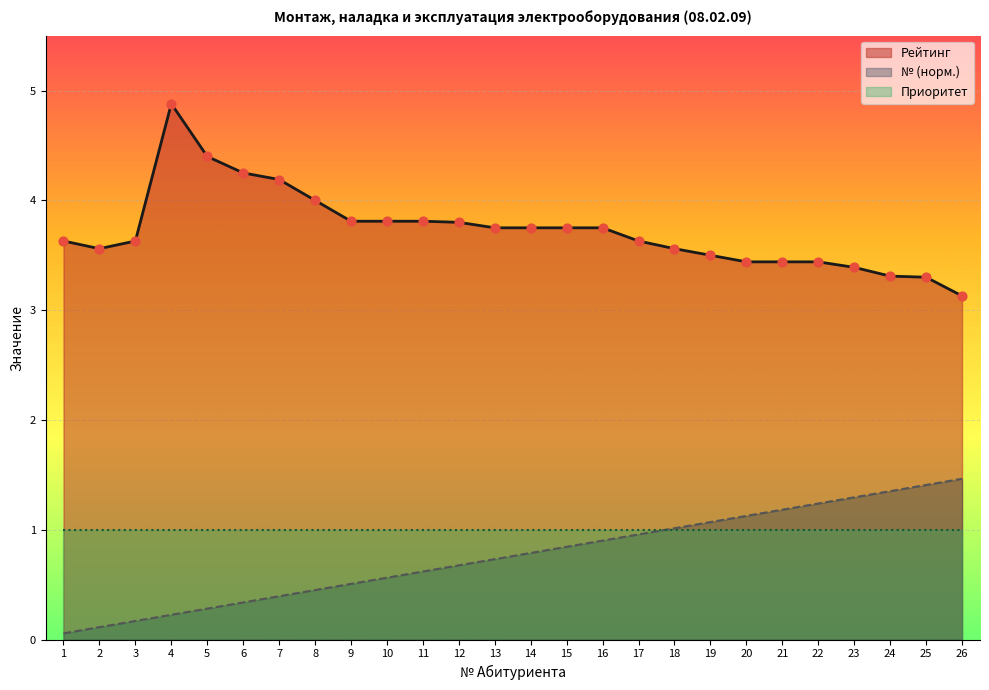

At which category is the sum across all series the highest?

4